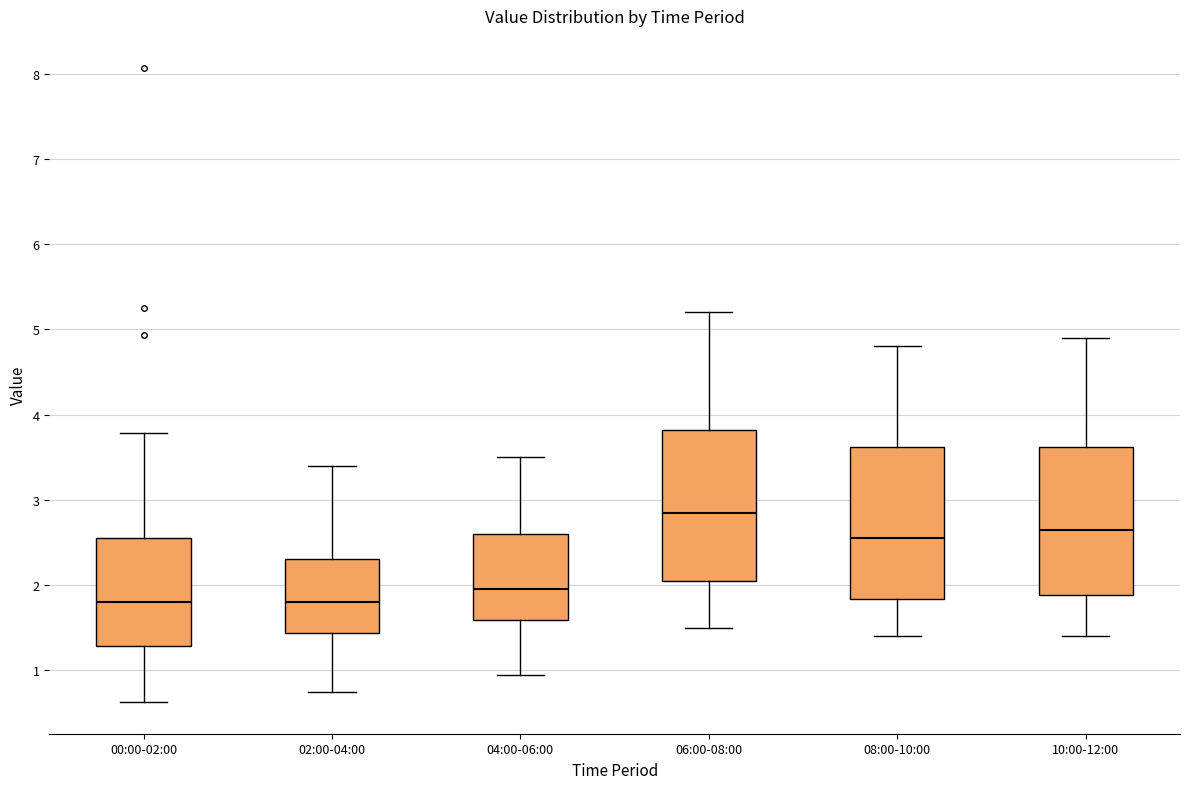

Reading left to right, read every box against the y-axis: the position of its median line, the range the box covers, and the ends of its whiskers. The values are not printed on the chart, so give them approximately, as read against the axis.

00:00-02:00: median 1.8, box 1.3 to 2.6, whiskers 0.6 to 3.8
02:00-04:00: median 1.8, box 1.4 to 2.3, whiskers 0.8 to 3.4
04:00-06:00: median 2.0, box 1.6 to 2.6, whiskers 1.0 to 3.5
06:00-08:00: median 2.9, box 2.1 to 3.8, whiskers 1.5 to 5.2
08:00-10:00: median 2.6, box 1.8 to 3.6, whiskers 1.4 to 4.8
10:00-12:00: median 2.7, box 1.9 to 3.6, whiskers 1.4 to 4.9